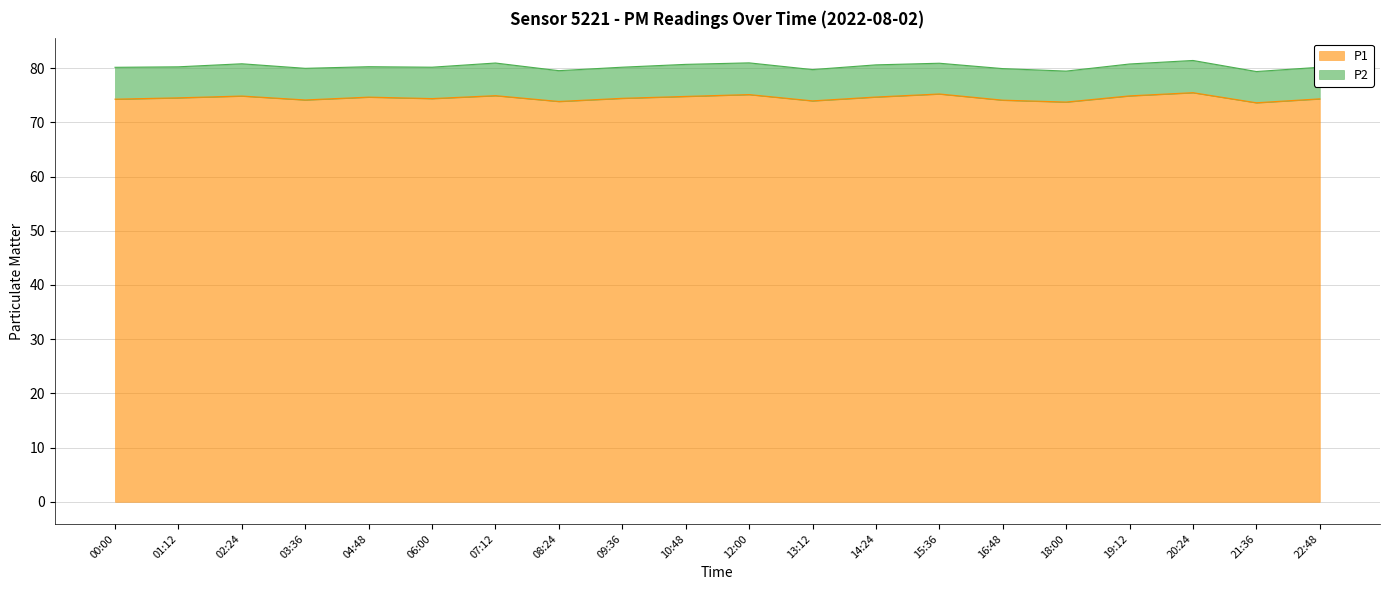

At which label is the value closest to 74?

13:12